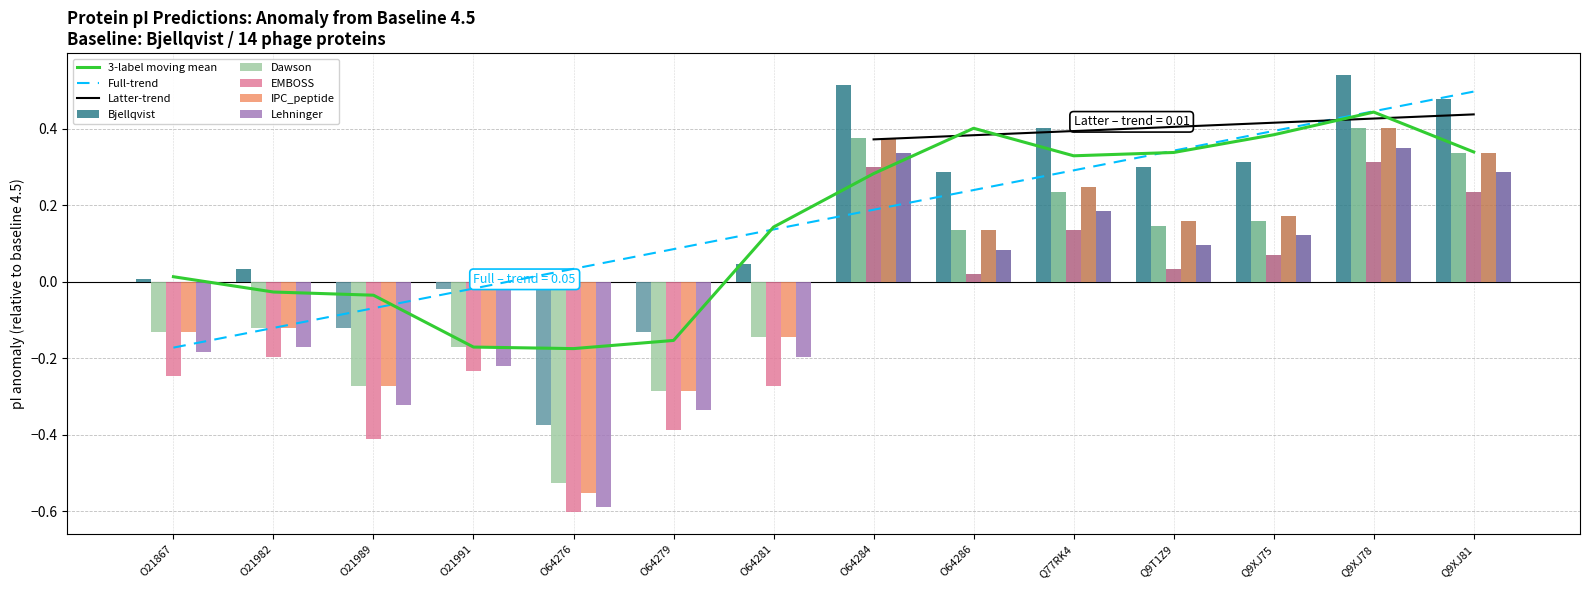

What is the difference between the maximum and minimum values in the Lehninger series?

0.9